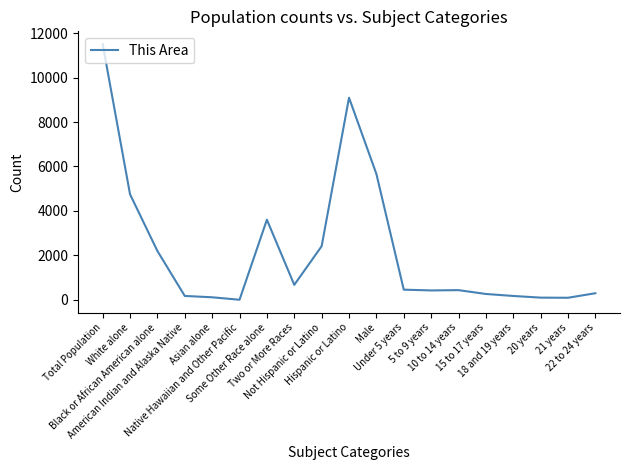

What is the change in value from Black or African American alone to American Indian and Alaska Native?

-2023